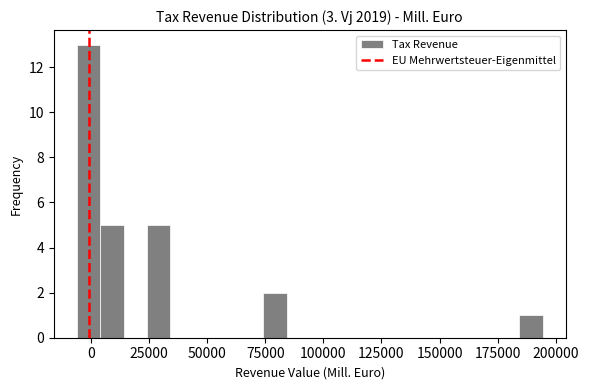

Around what value on the x-axis is the tallest bar? Give the approximate position of its centre, as read against the axis.

0